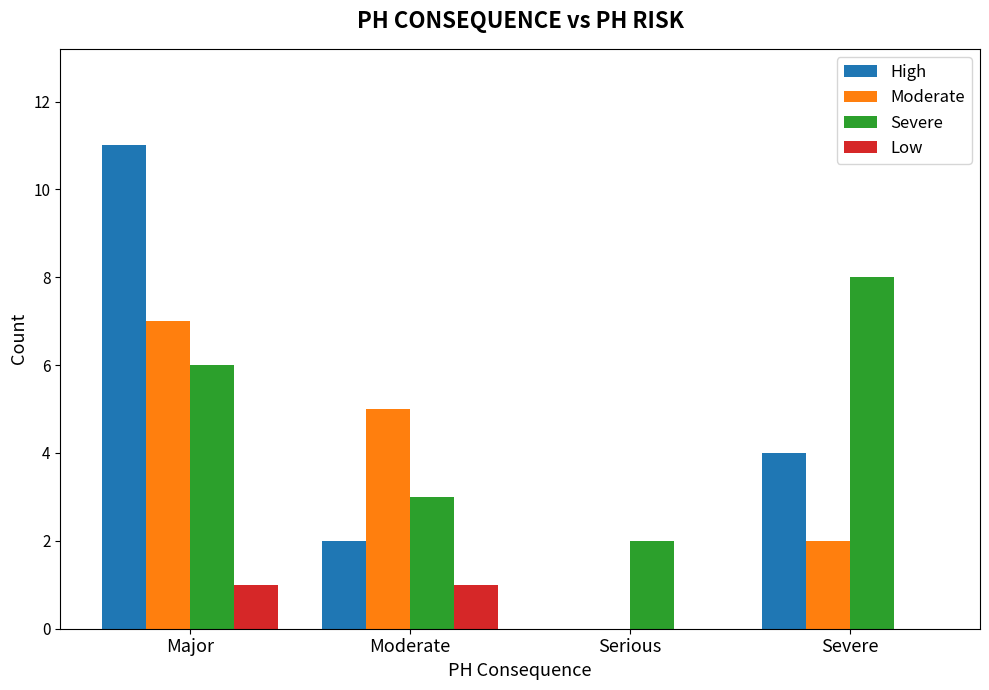

The Low series shows -1 at Serious. True or false?

False